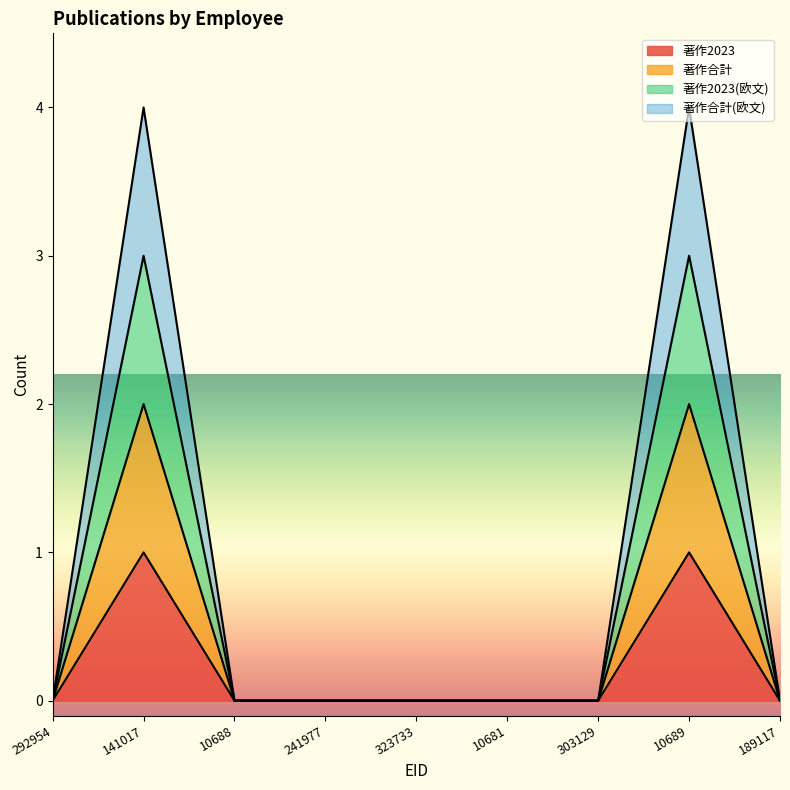

What position from the left is 241977?

4